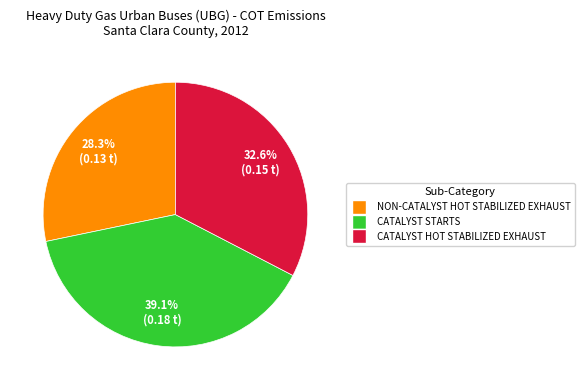

How many segments does this pie chart have?

3